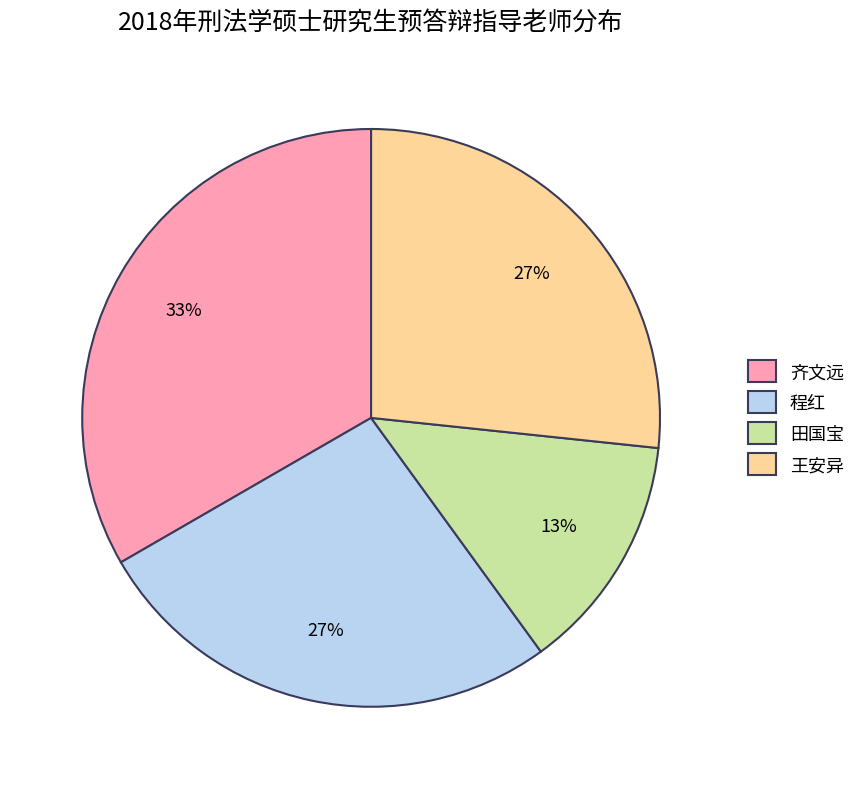

How many slices are in this pie chart?

4